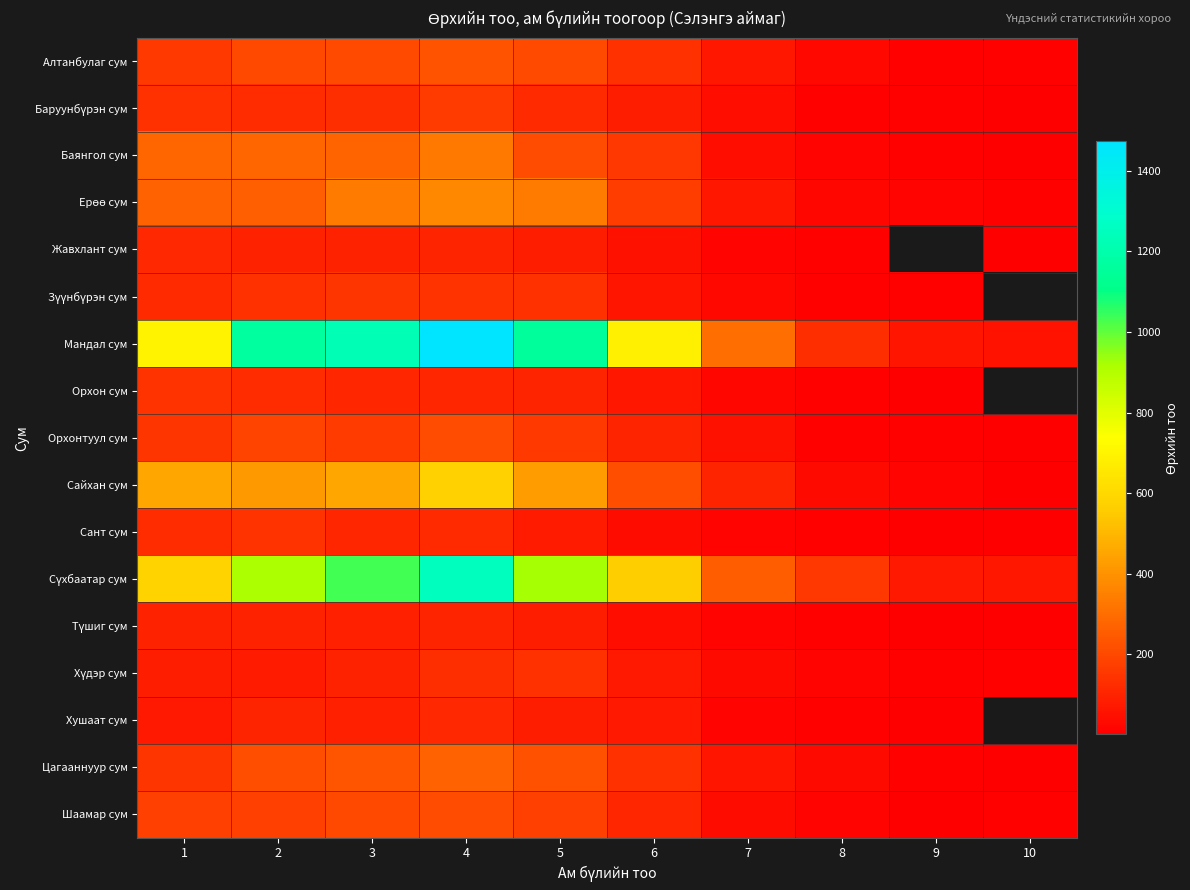

Between 2 and 6, which series saw the biggest shift?

Мандал сум